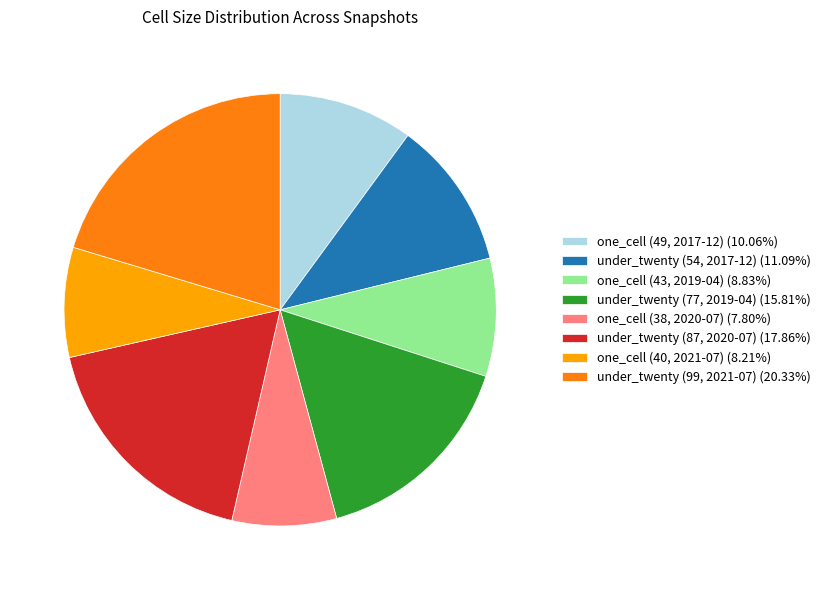

What is the ratio of the value at under_twenty (87, 2020-07) (17.86%) to the value at one_cell (38, 2020-07) (7.80%)?

2.3